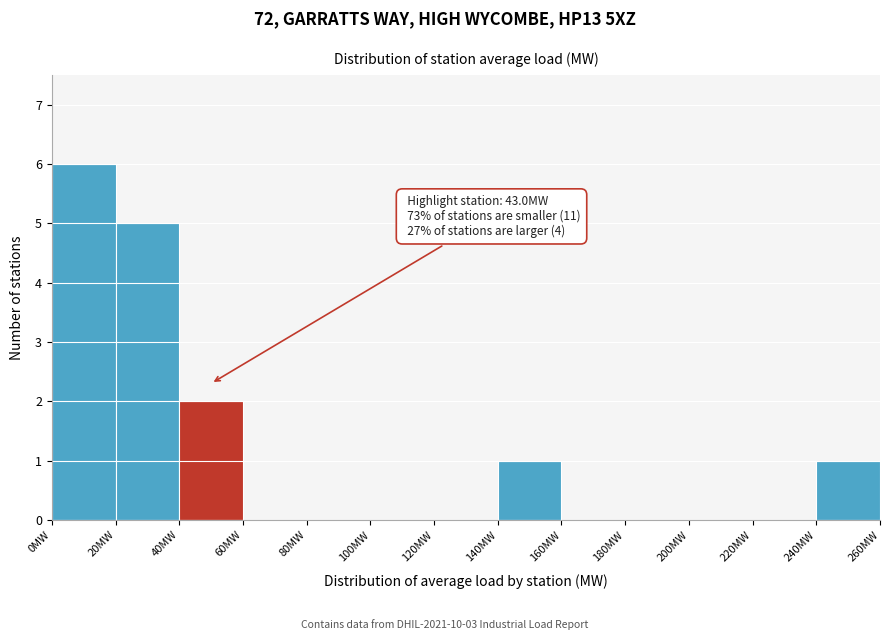

Which range on the x-axis has the tallest bar?

0 to 20